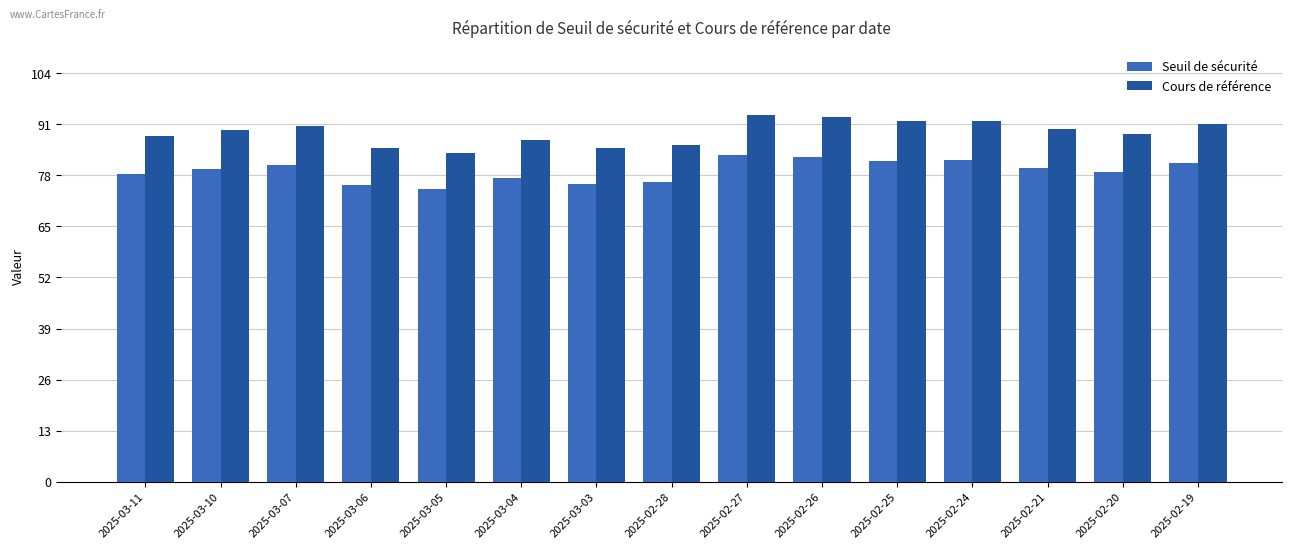

Which series has the largest total across all categories?

Cours de référence